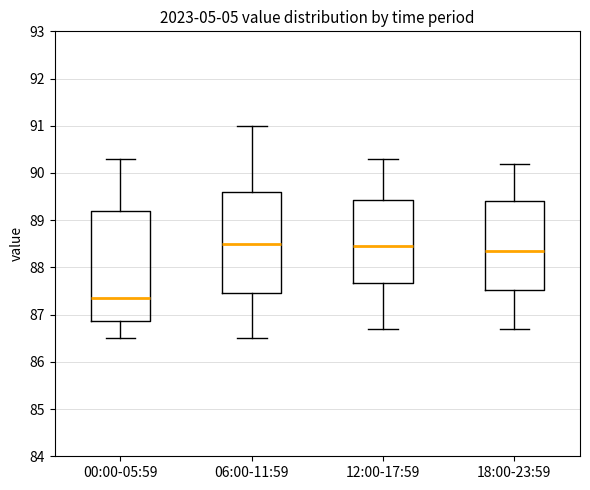

Where is the upper edge of the box for 00:00-05:59 on the y-axis? The values are not printed on the chart, so give them approximately, as read against the axis.

89.2